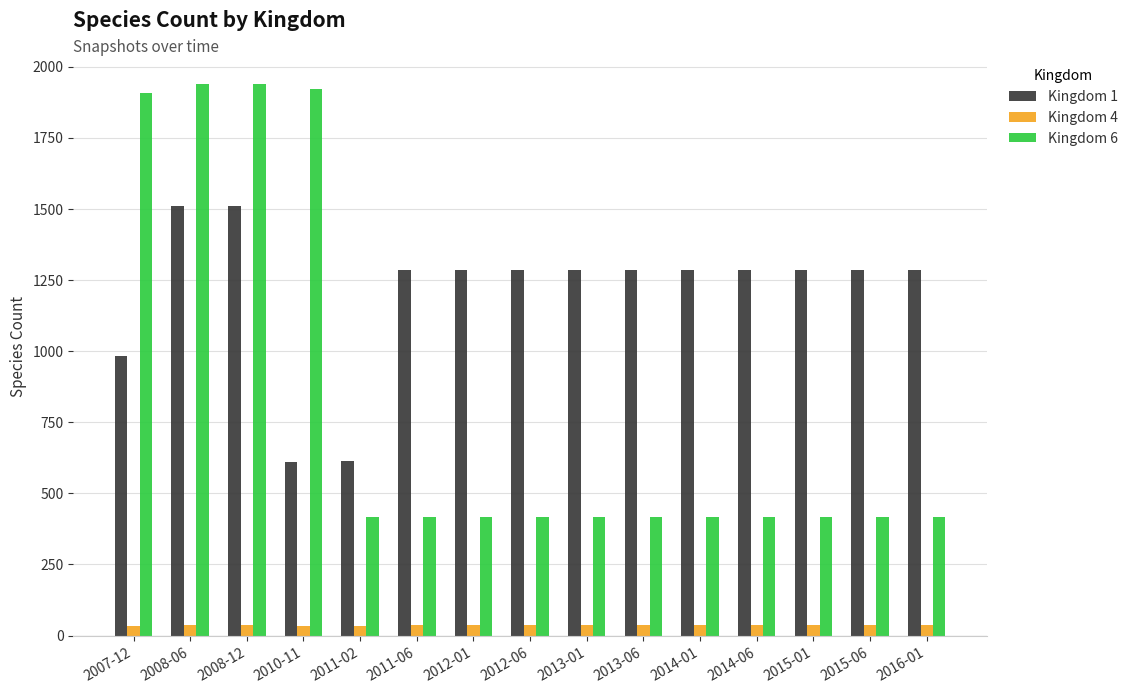

Which series has the widest spread of values?

Kingdom 6